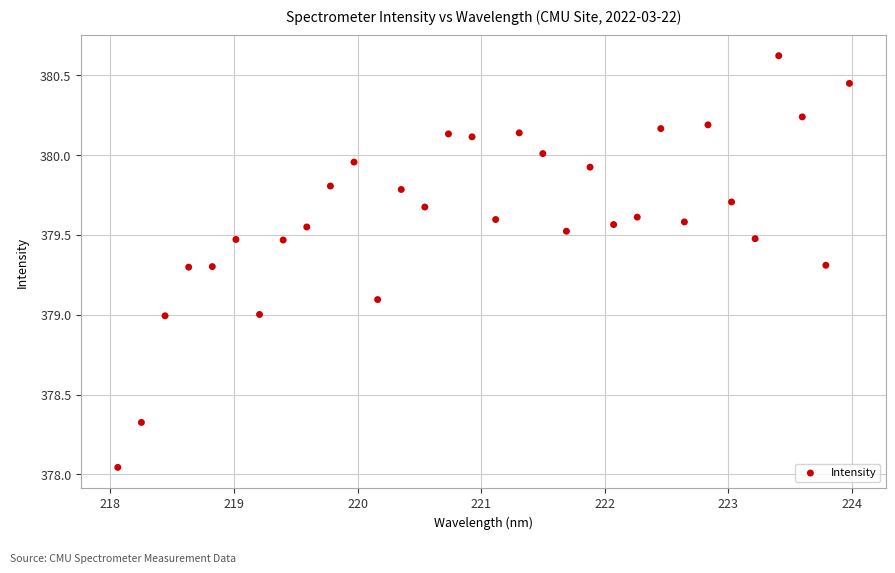

What is the range of Y values (max minus min)?

2.6